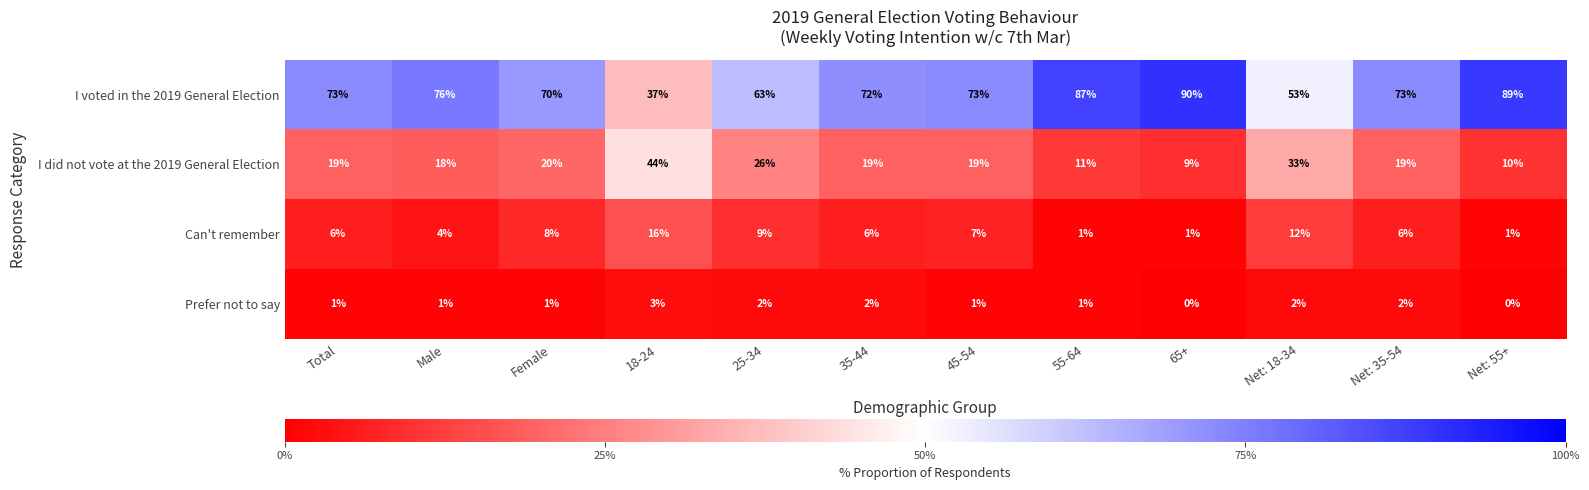

What is the greatest value displayed?

90